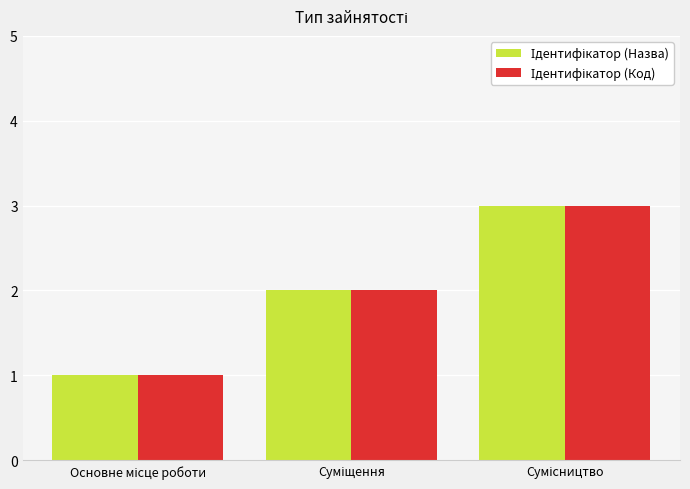

Which series has the largest total across all categories?

Ідентифікатор (Назва)